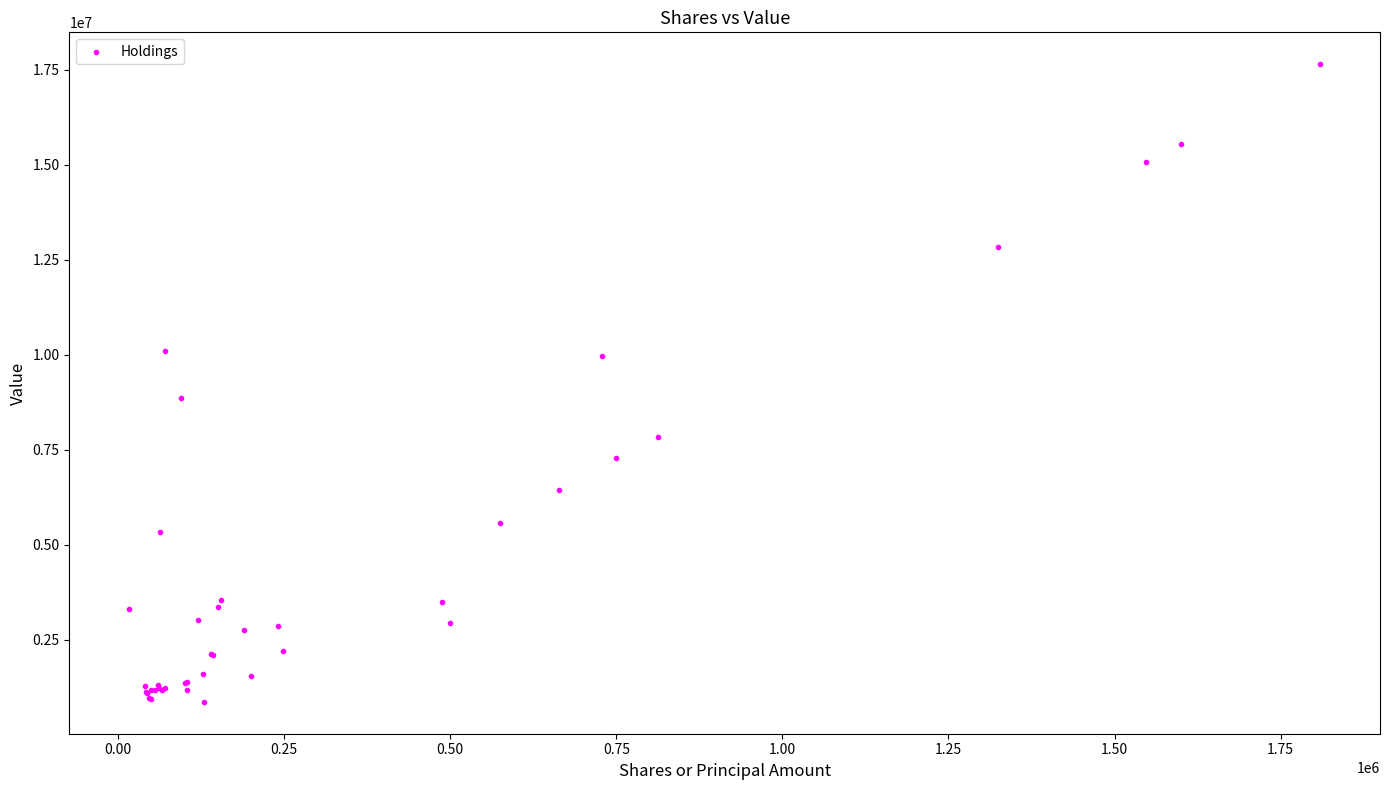

What Y value in the scatter plot is closest to 9257000?

8853000